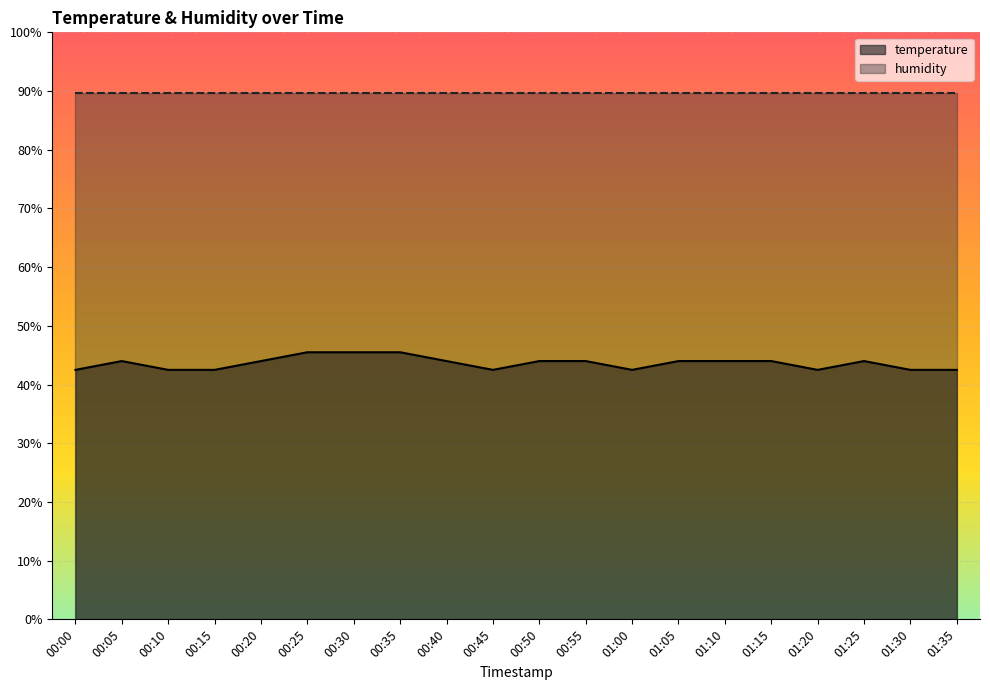

What is the difference between the maximum and second lowest values?

3.0